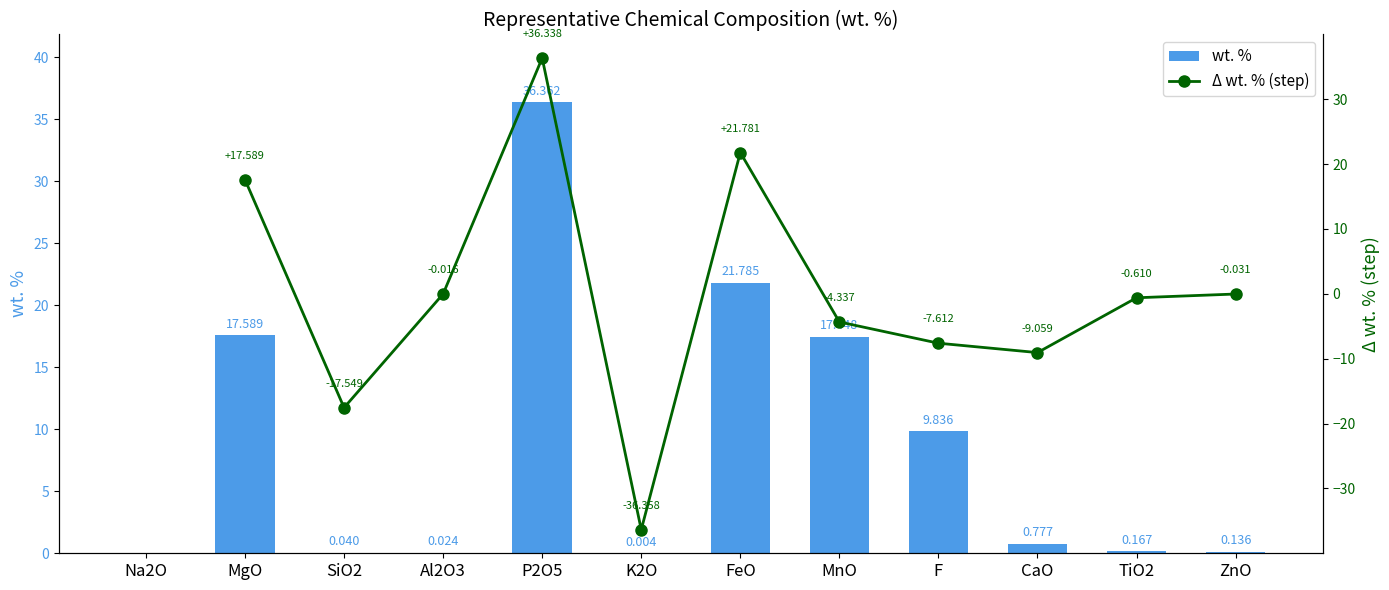

Are the bars horizontal?

No